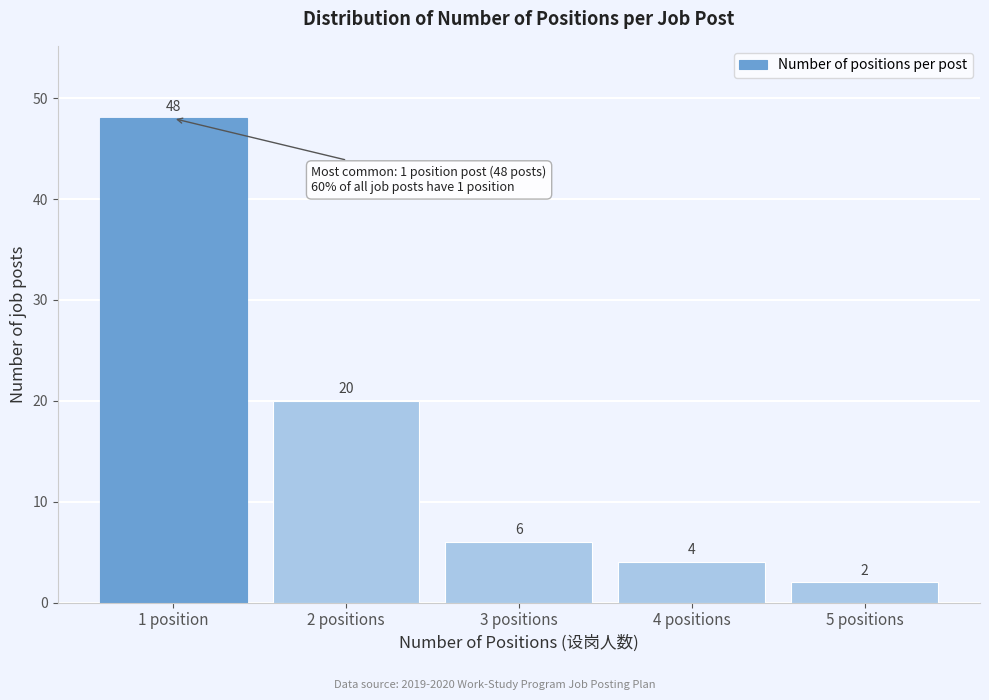

Reading left to right, extract all data points from this chart.

1 position=48	2 positions=20	3 positions=6	4 positions=4	5 positions=2